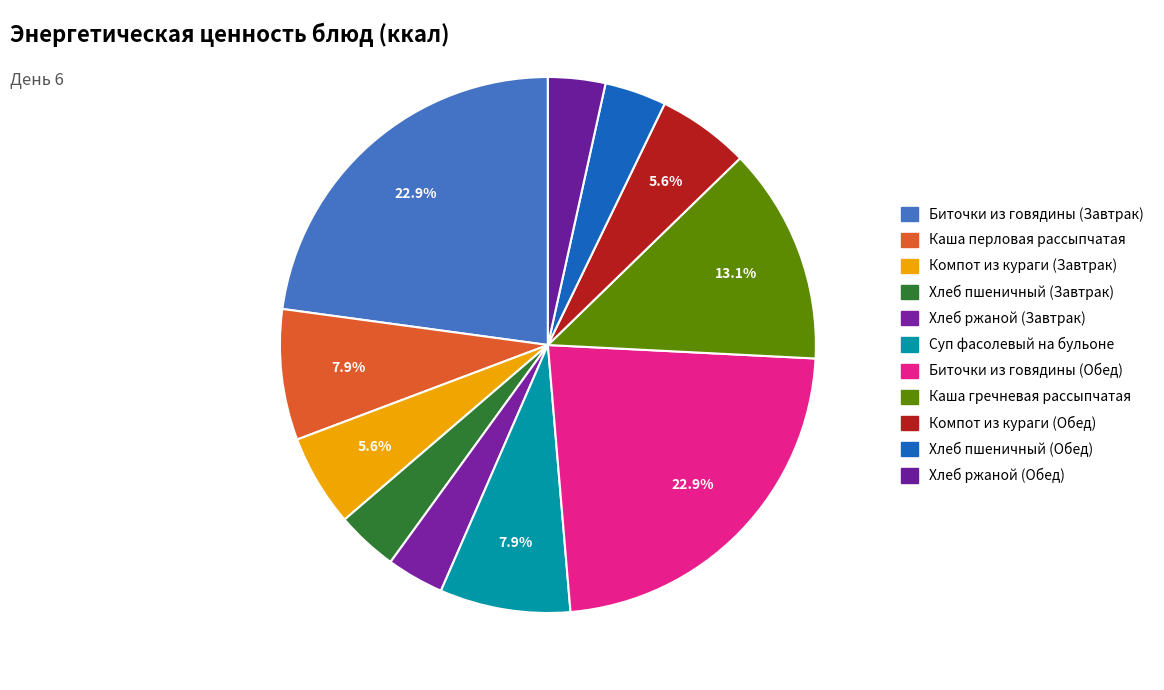

Count the number of slices in the pie.

11